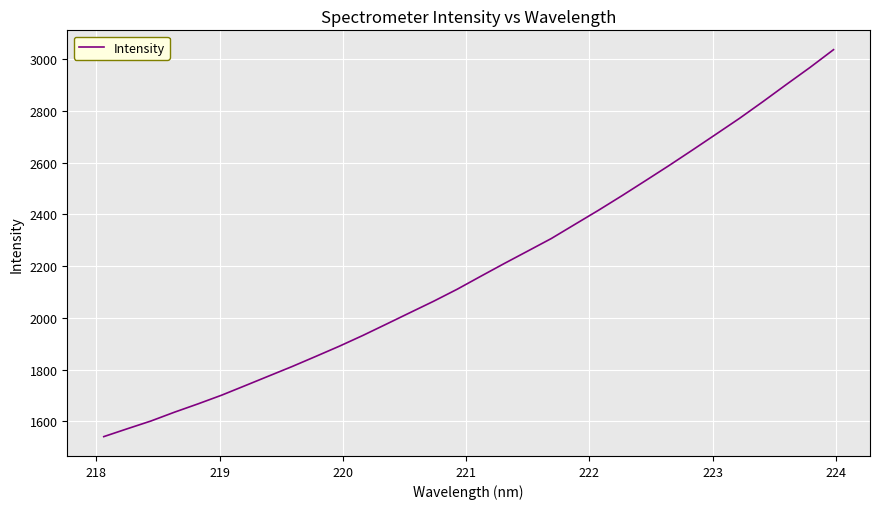

How many categories are shown in the chart?

32